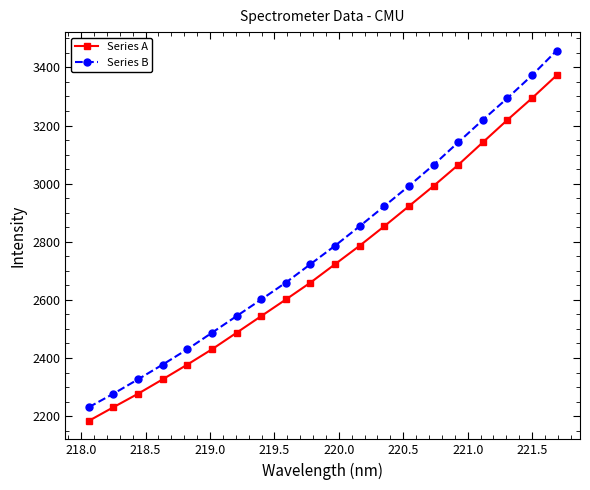

List the series in order of their peak value, highest first.

Series B, Series A